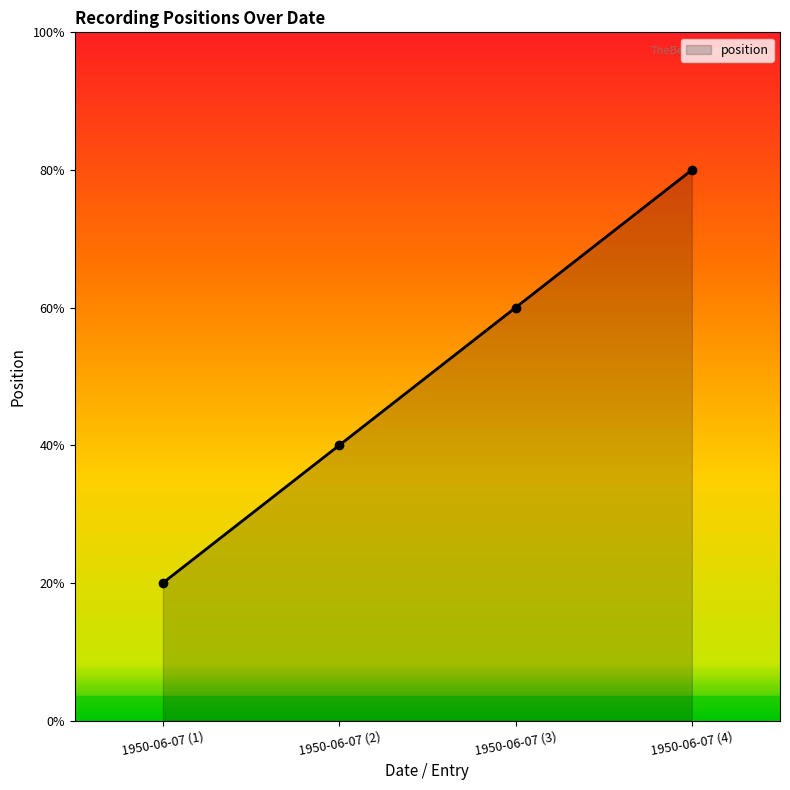

Approximately how many times larger is the value at 1950-06-07 (1) compared to 1950-06-07 (3)?

0.3